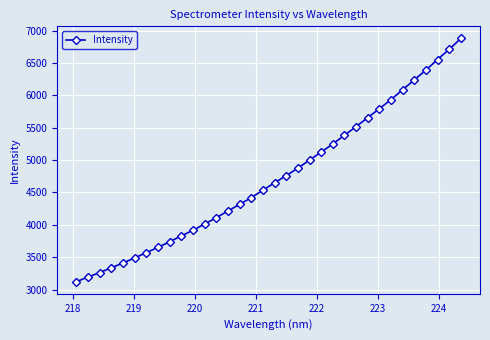

How many lines are shown in the chart?

1